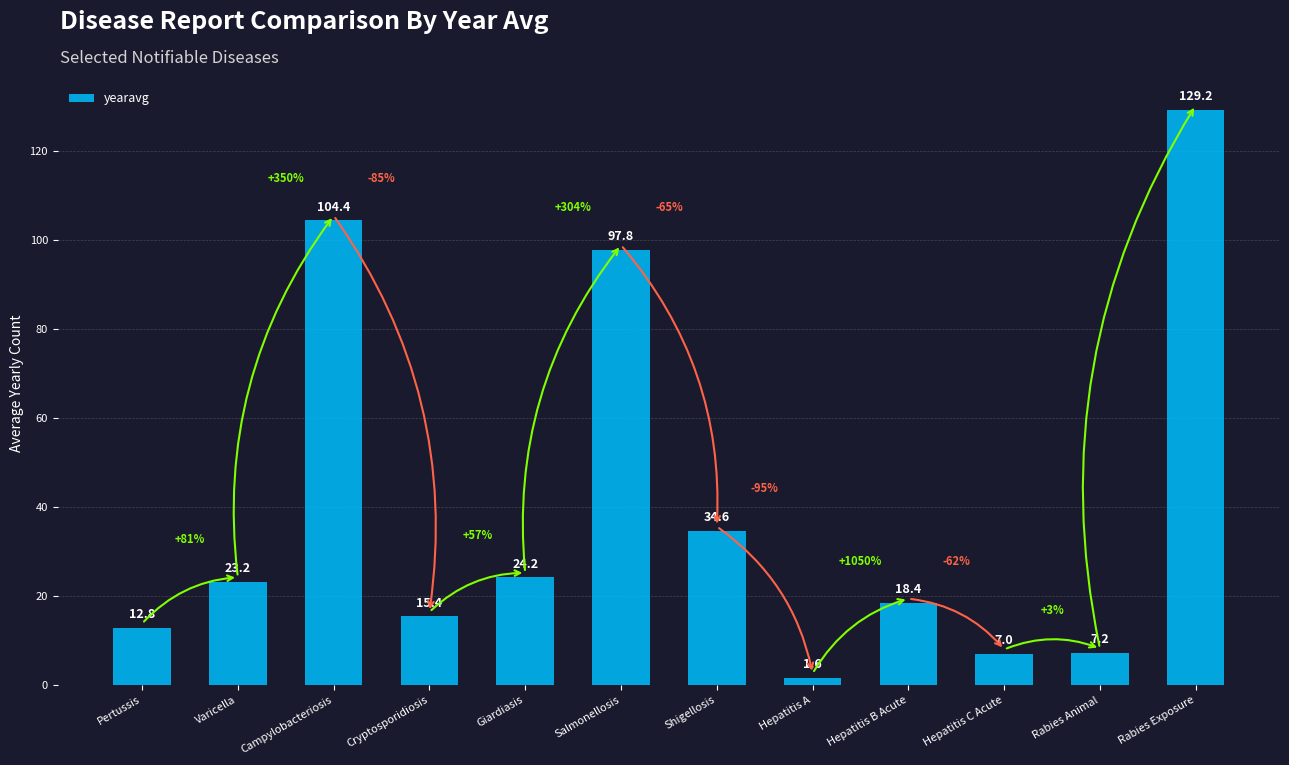

Reading right to left, what are all the values shown in this chart?

129.2	7.2	7.0	18.4	1.6	34.6	97.8	24.2	15.4	104.4	23.2	12.8